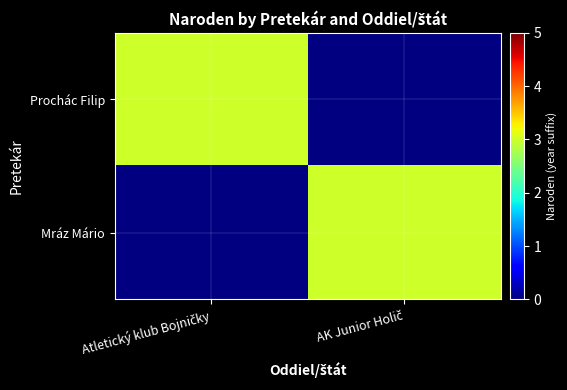

Reading left to right, transcribe all the data shown in this chart.

Prochác Filip: Atletický klub Bojničky=3	AK Junior Holič=0
Mráz Mário: Atletický klub Bojničky=0	AK Junior Holič=3